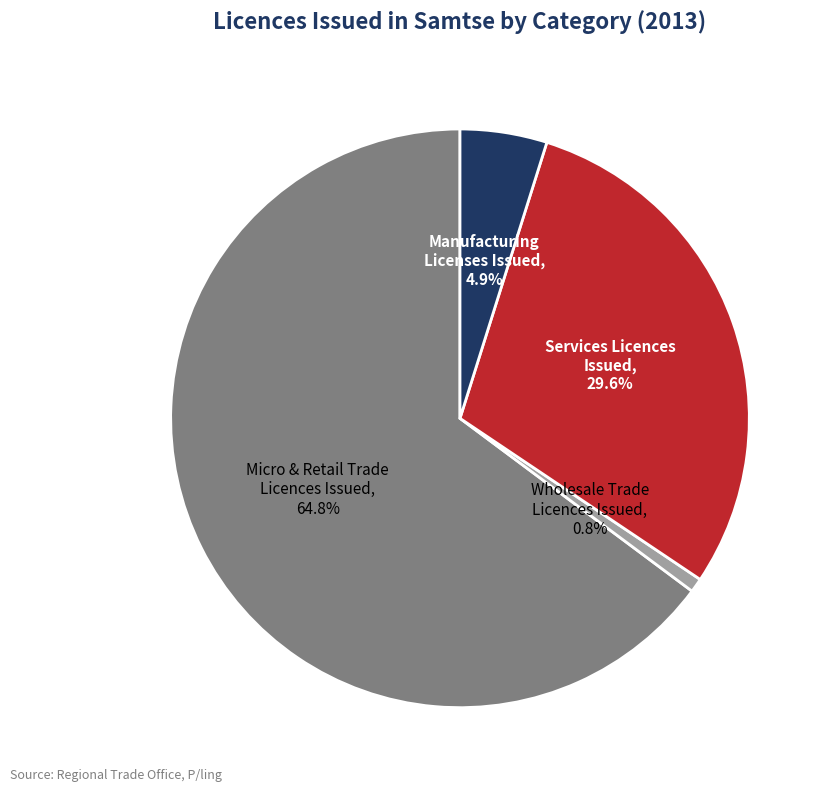

Is there a majority slice in this chart?

Yes